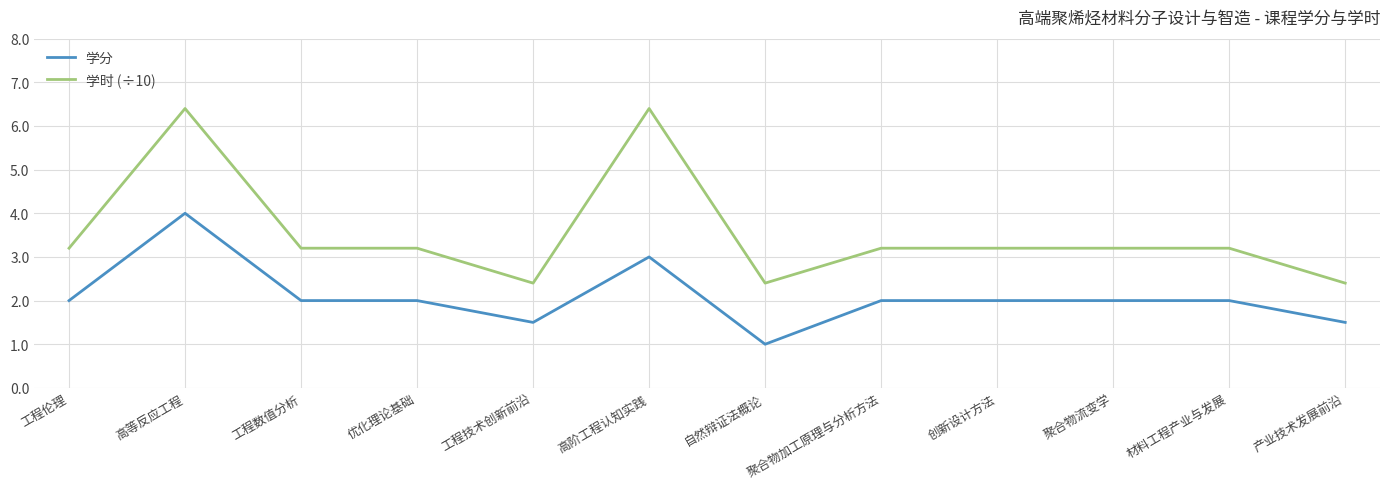

How many values in the 学时 (÷10) series exceed 3?

9